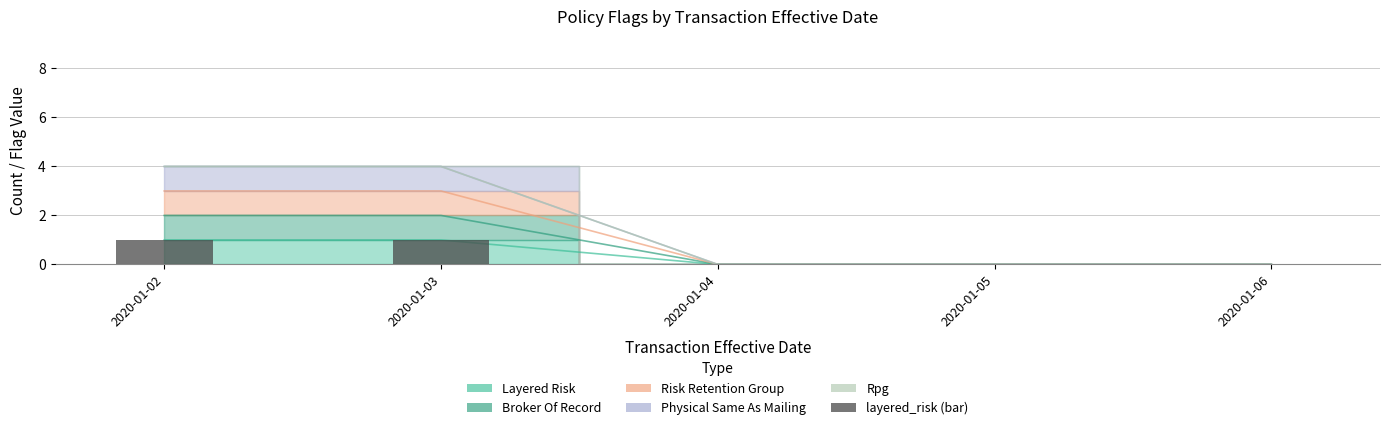

Which label corresponds to the smallest value in the chart?

2020-01-04